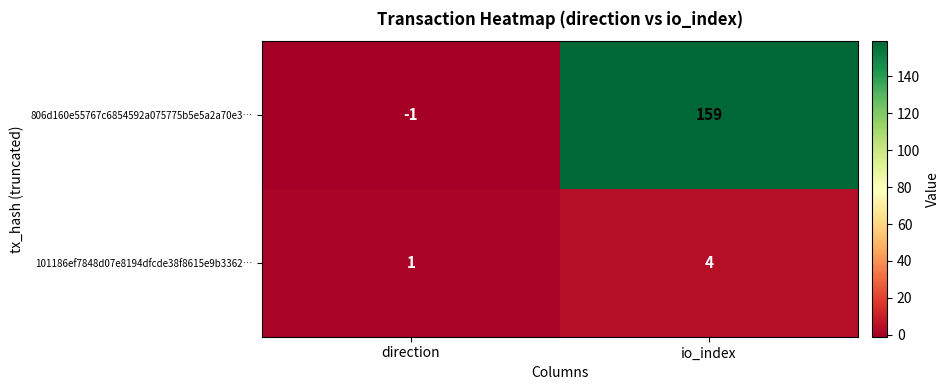

Rank the series at direction from highest to lowest value.

101186ef7848d07e8194dfcde38f8615e9b3362…, 806d160e55767c6854592a075775b5e5a2a70e3…